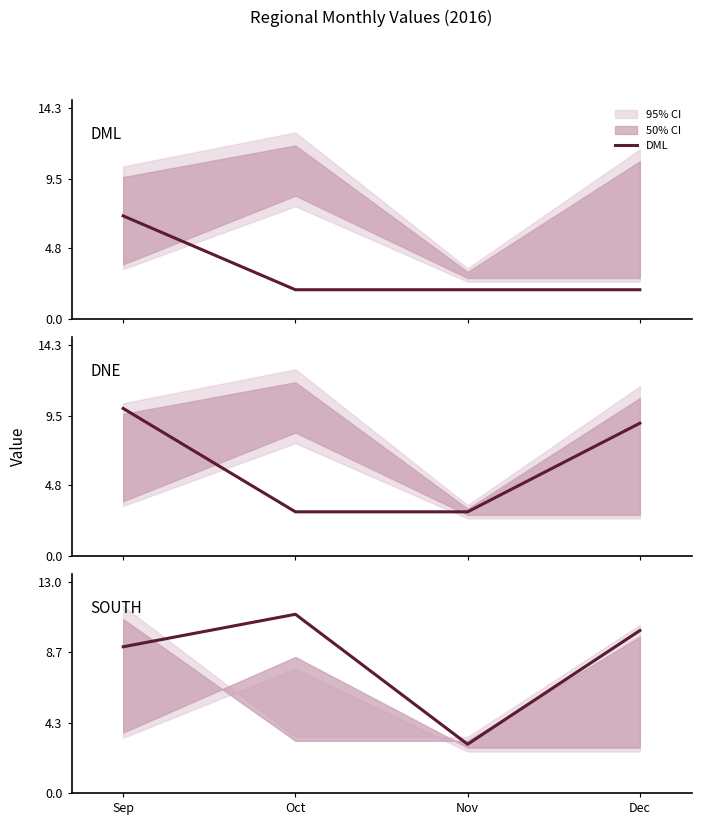

The value of SOUTH at Dec is 10. True or false?

True